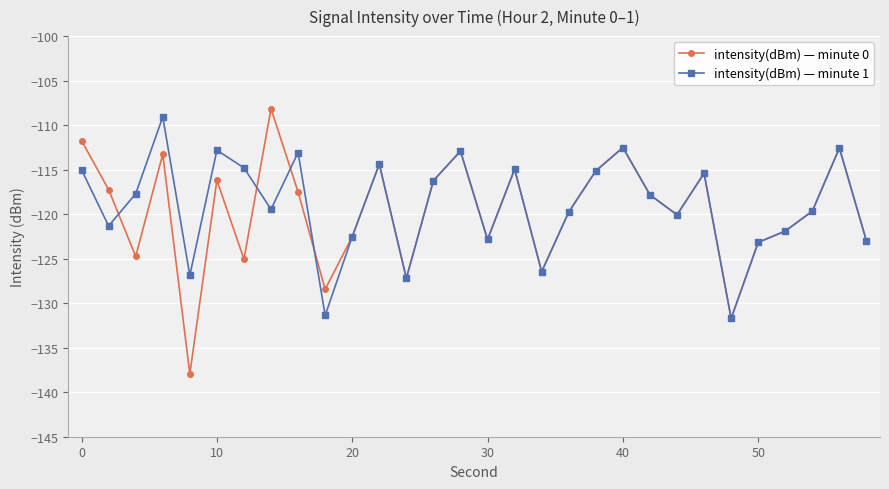

What is the value of the intensity(dBm) — minute 0 point at the 9th from the left?

-117.5